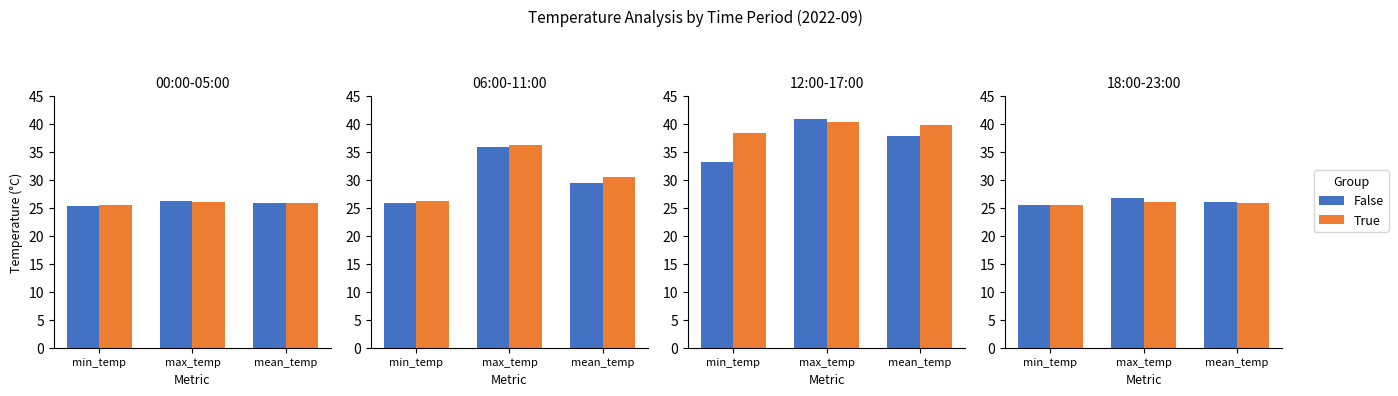

Which has a higher value, mean_temp or min_temp?

mean_temp